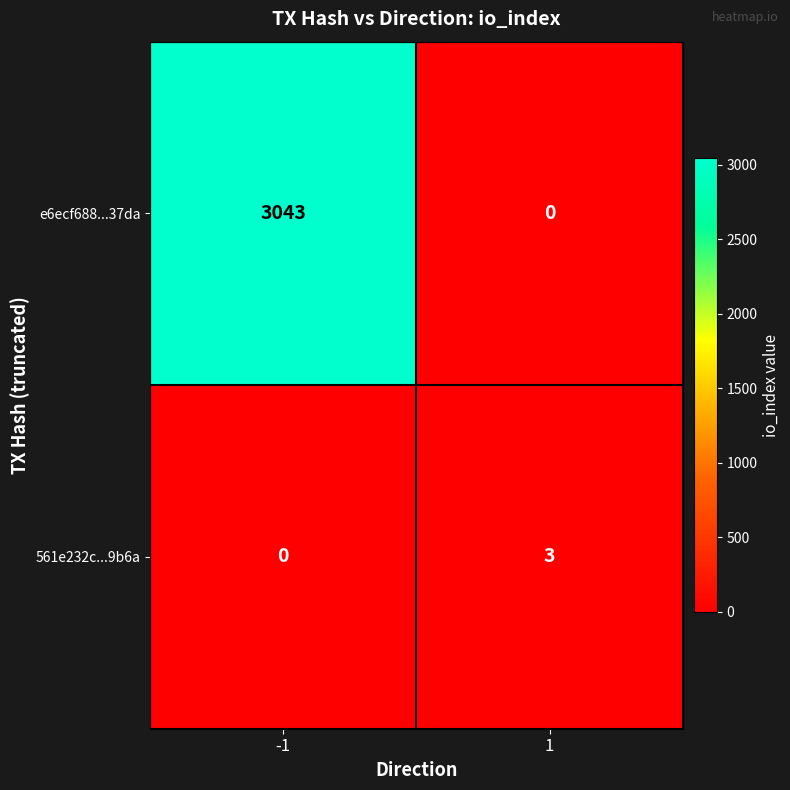

What is the approximate value of 561e232c...9b6a at 1?

3